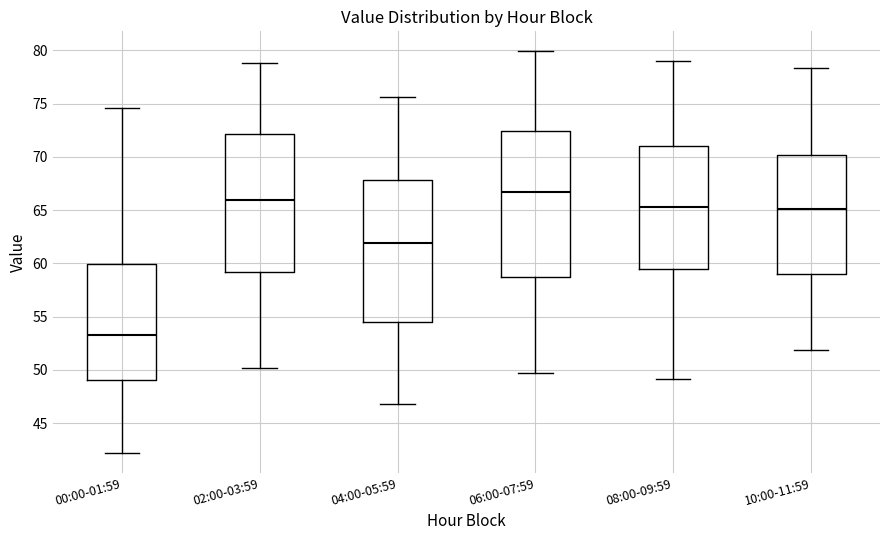

Reading left to right, transcribe this box plot: for each box, give where its median line is, the range the box spans, and where its two whiskers end, as read against the y-axis. The values are not printed on the chart, so give them approximately, as read against the axis.

00:00-01:59: median 53.5, box 49.0 to 60.0, whiskers 42.0 to 74.5
02:00-03:59: median 66.0, box 59.0 to 72.0, whiskers 50.0 to 79.0
04:00-05:59: median 62.0, box 54.5 to 68.0, whiskers 47.0 to 75.5
06:00-07:59: median 66.5, box 59.0 to 72.5, whiskers 49.5 to 80.0
08:00-09:59: median 65.5, box 59.5 to 71.0, whiskers 49.0 to 79.0
10:00-11:59: median 65.0, box 59.0 to 70.0, whiskers 52.0 to 78.5